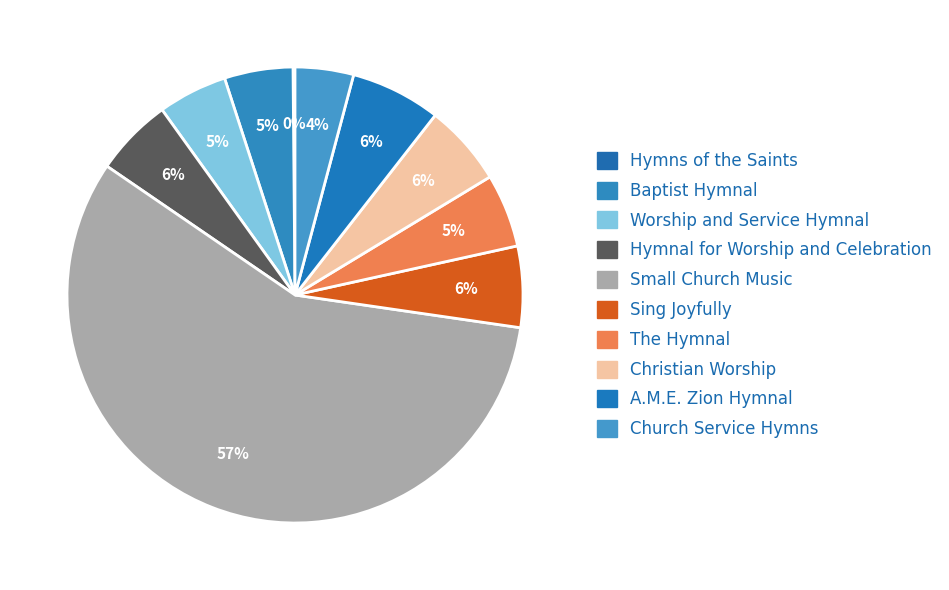

What is the smallest slice in the pie chart?

Hymns of the Saints